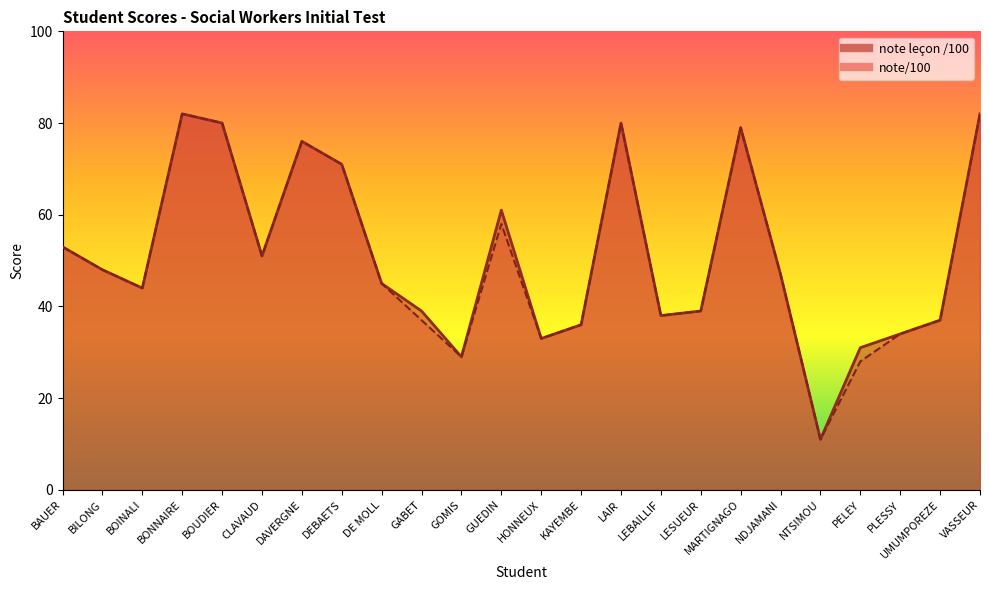

True or false: note leçon /100 has a value of 29 at GOMIS.

True